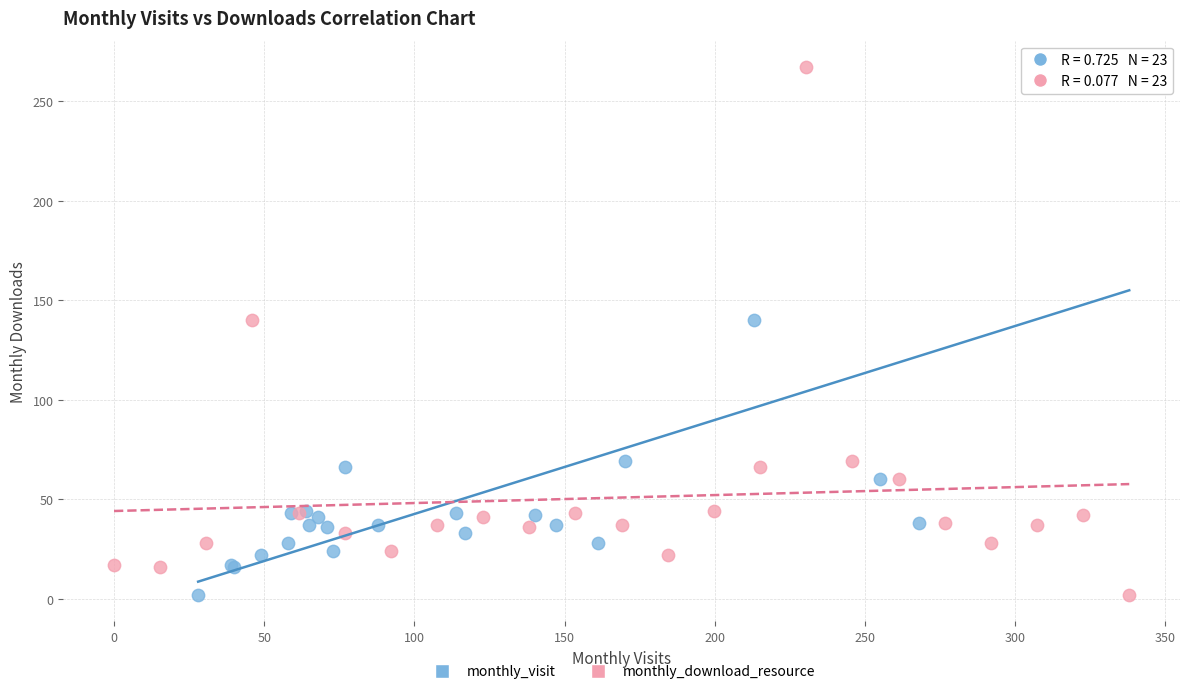

What are all the series names shown in the legend?

monthly_visit, monthly_download_resource